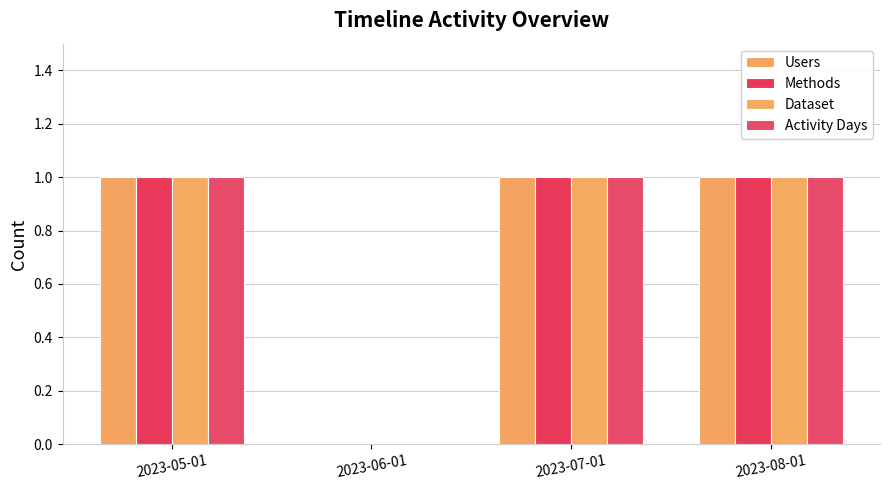

Which series has the widest spread of values?

Users